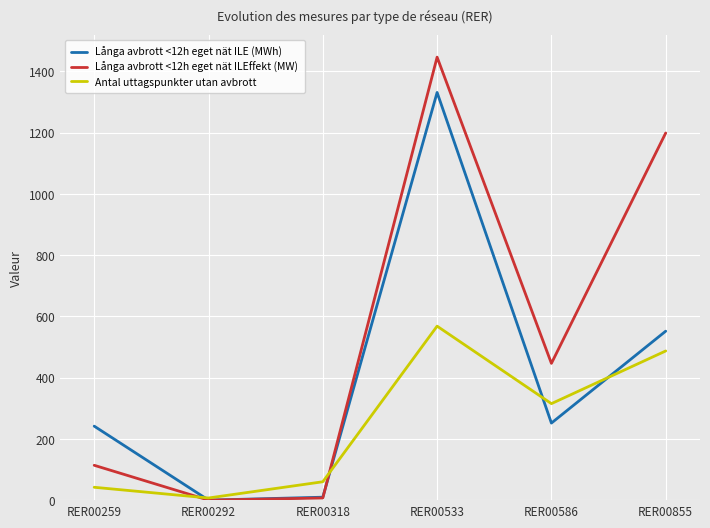

What is the greatest value displayed?

1446.1